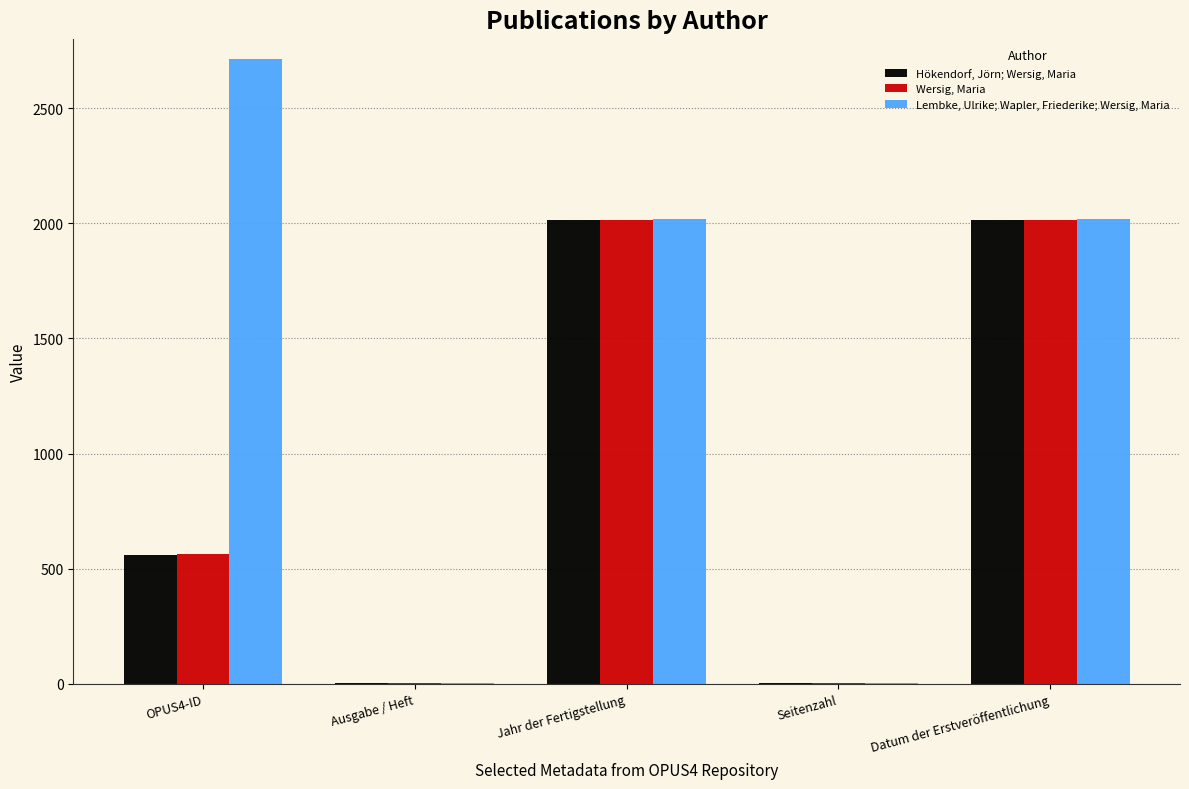

True or false: Lembke, Ulrike; Wapler, Friederike; Wersig, Maria has a value of 3146 at Jahr der Fertigstellung.

False